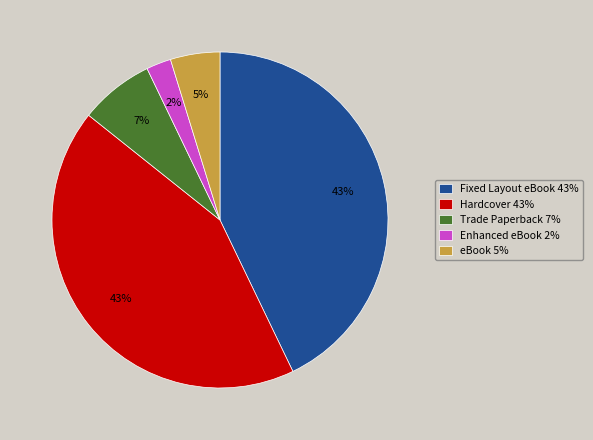

Is there any slice that represents more than half of the pie?

No